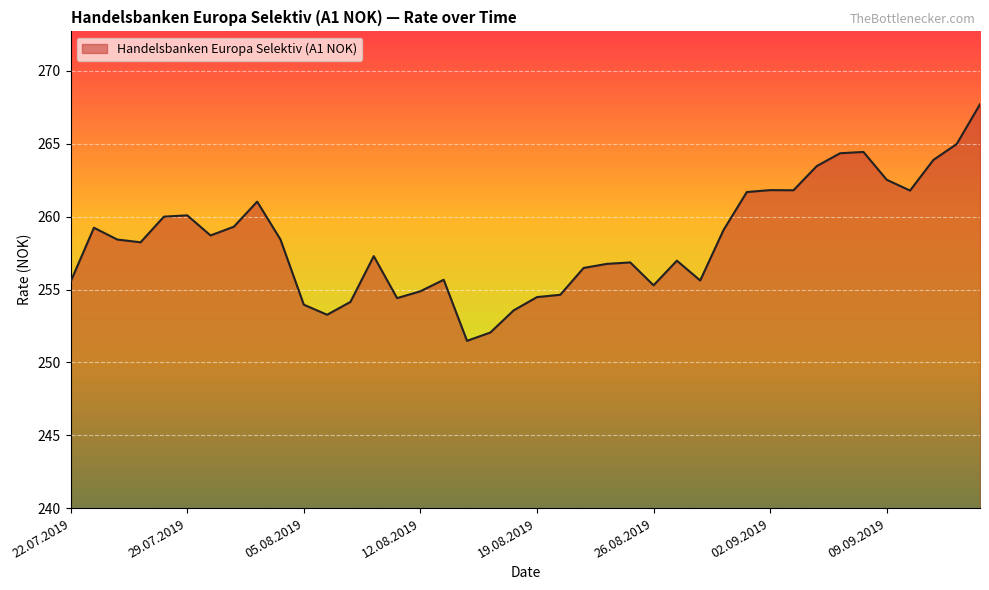

What is the smallest value displayed?

251.5